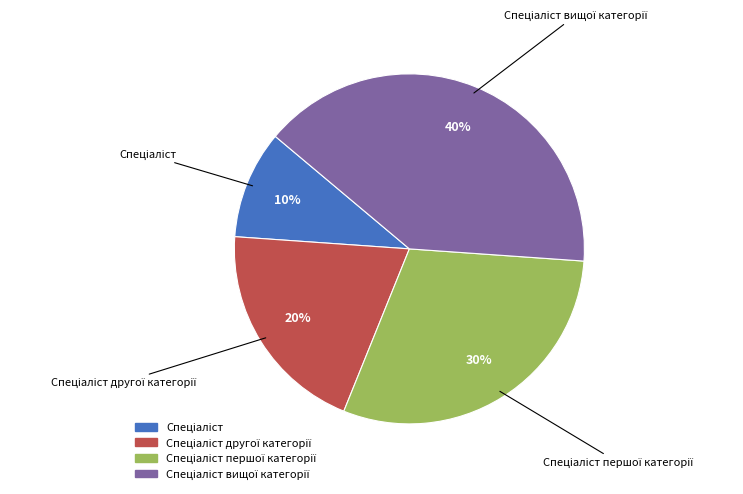

Is there any slice that represents more than half of the pie?

No